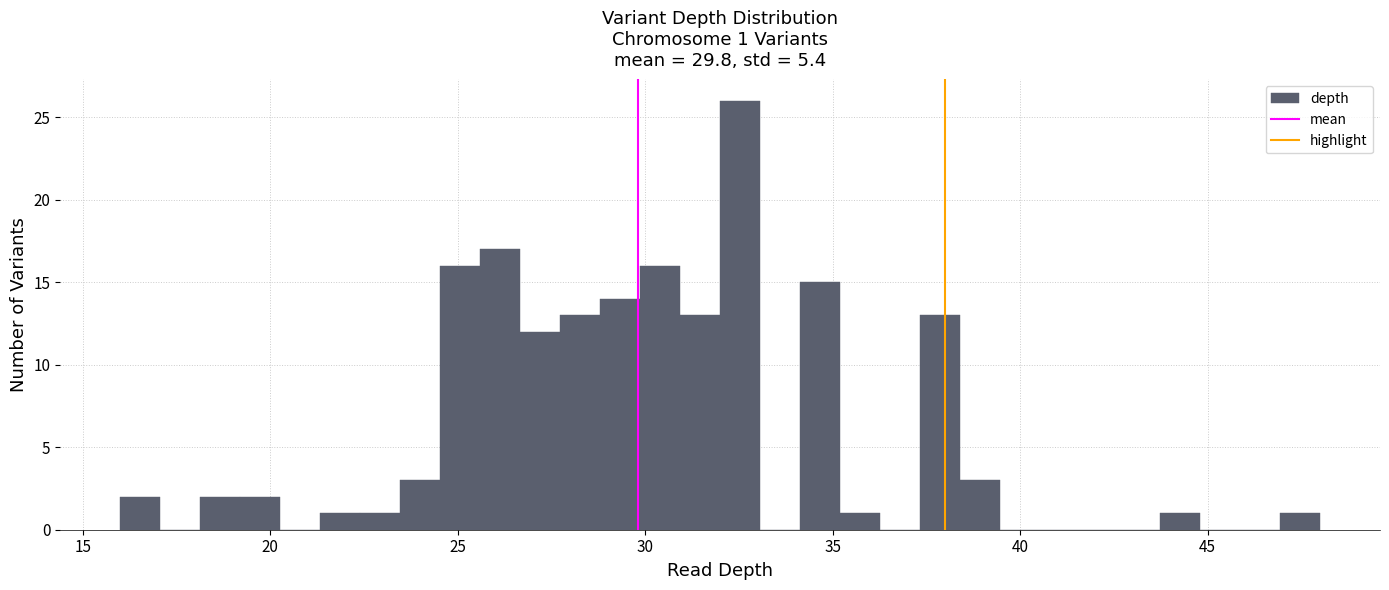

Around what value on the x-axis is the tallest bar? Give the approximate position of its centre, as read against the axis.

32.5